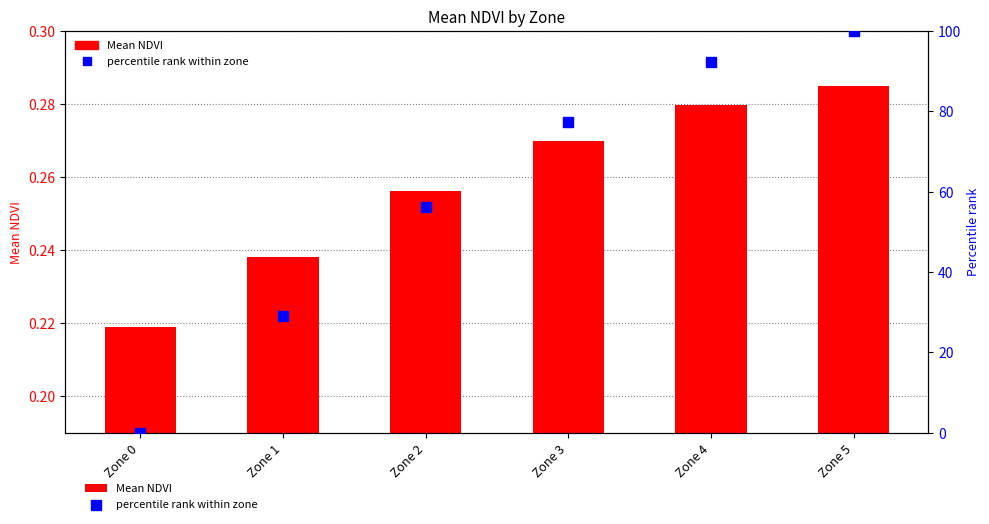

Which series contains the lowest Y value?

percentile rank within zone